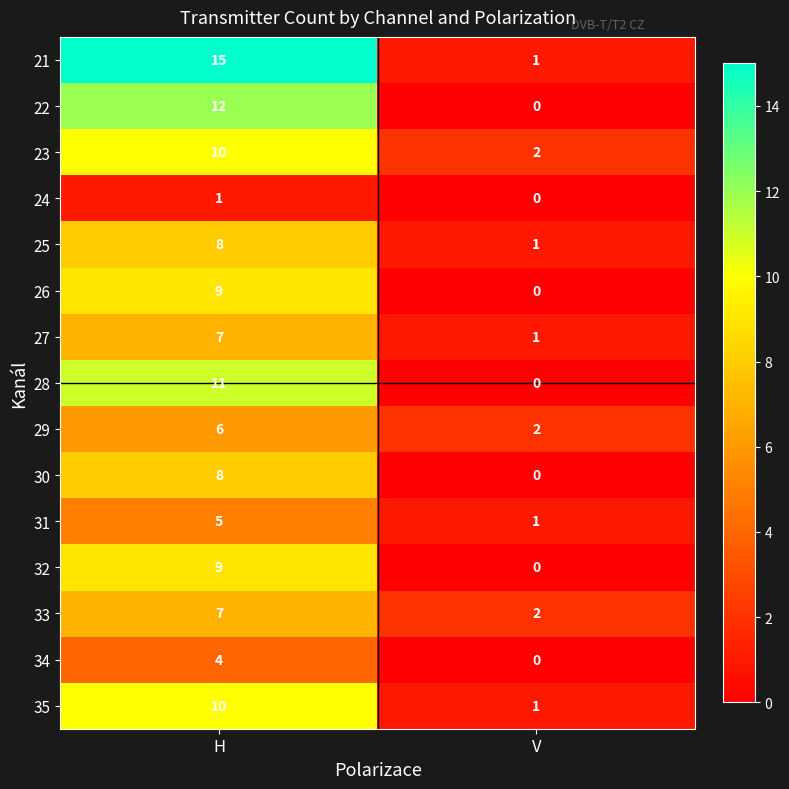

Which series has the largest range (max minus min)?

21